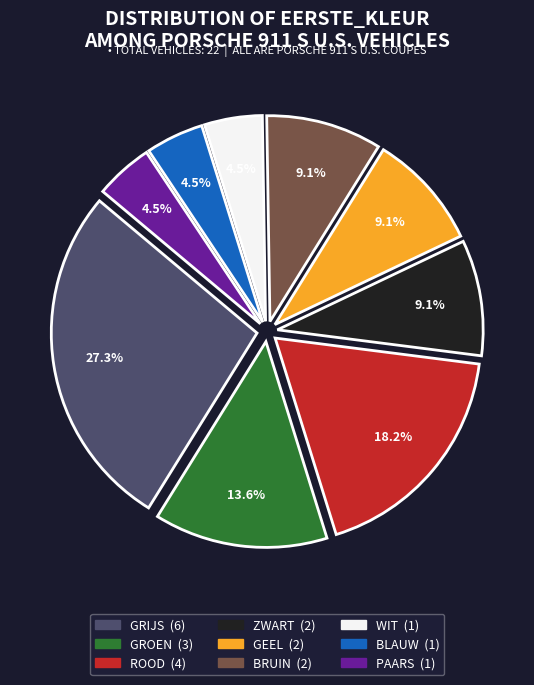

Count the number of slices in the pie.

9